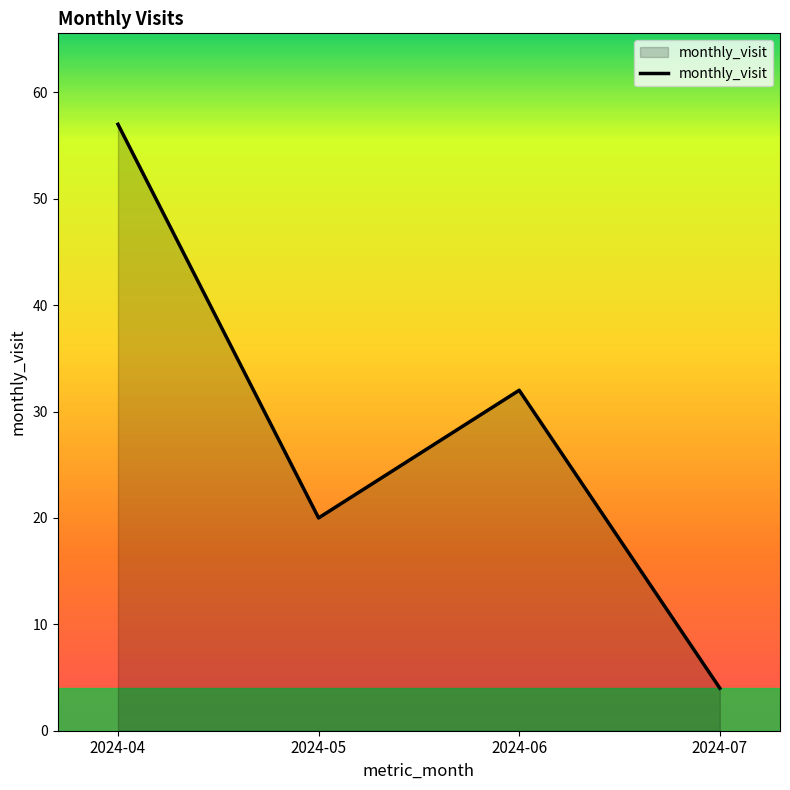

Read the value at 2024-04.

57